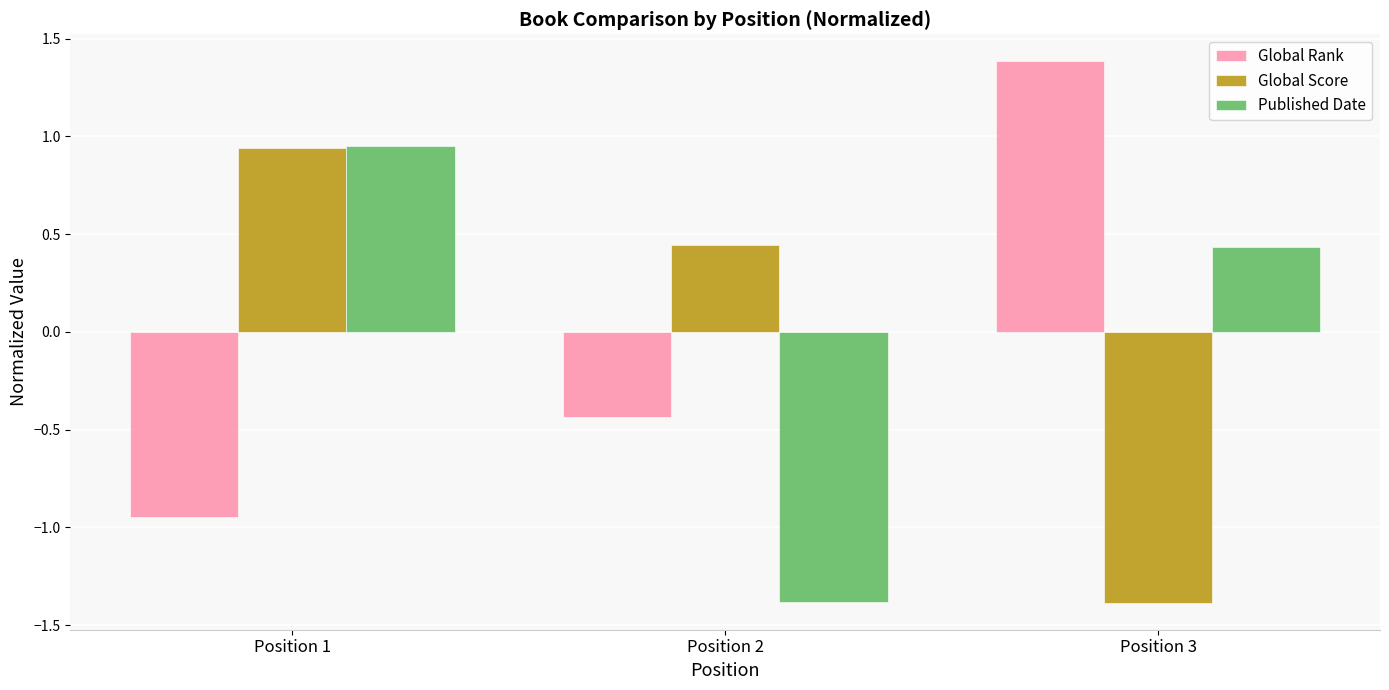

Is it true that Published Date equals 0.7 at Position 3?

False